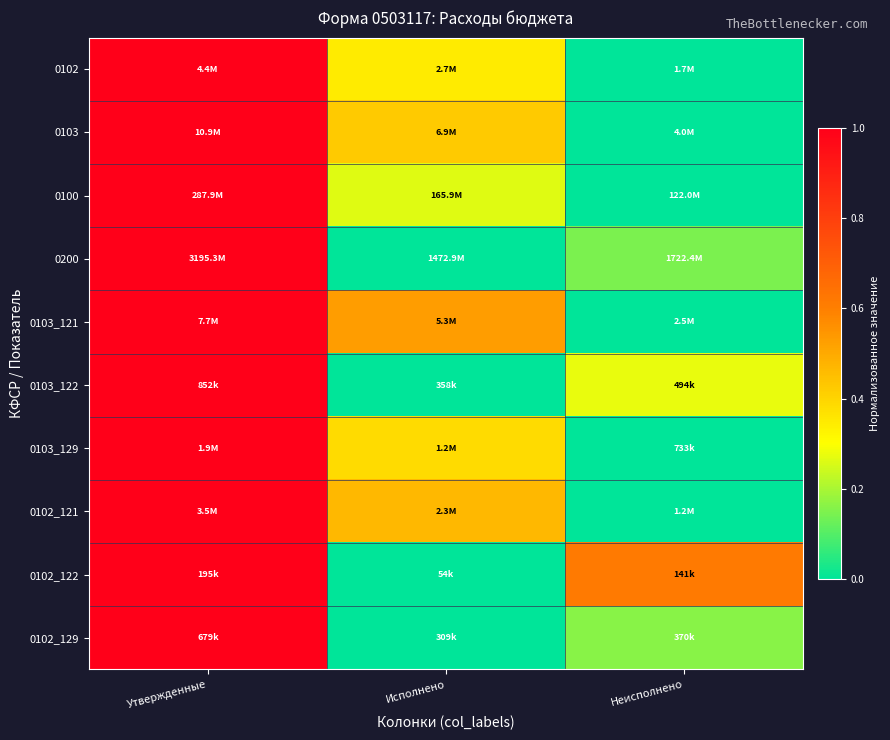

Count the number of categories in the chart.

3